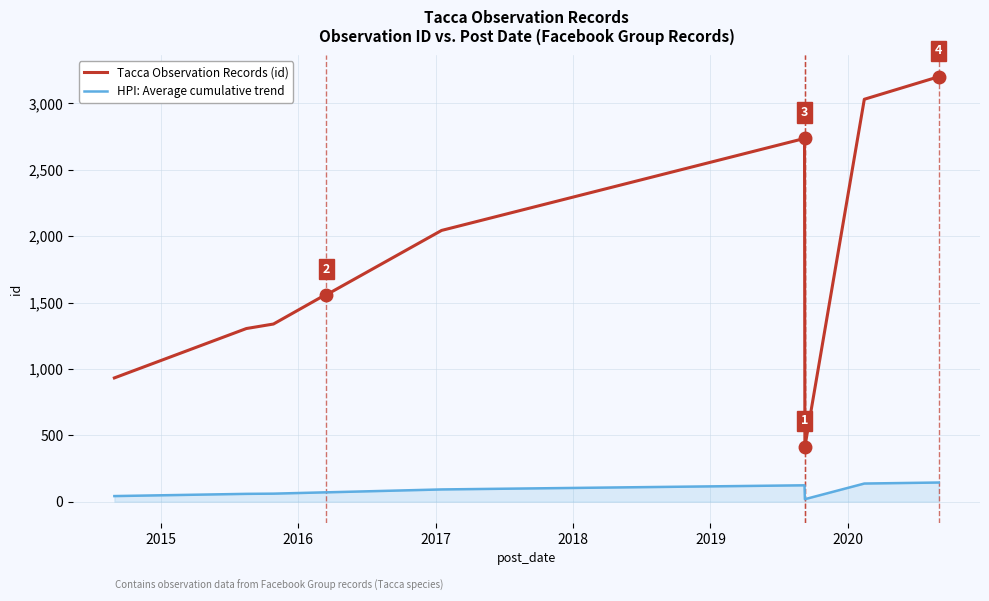

What is the maximum value for Tacca Observation Records (id)?

3201.0